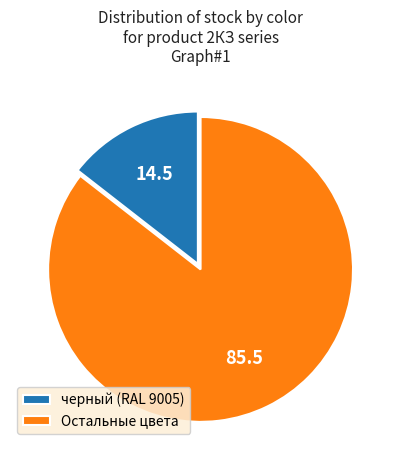

Does черный (RAL 9005) account for over 50% of the chart?

No